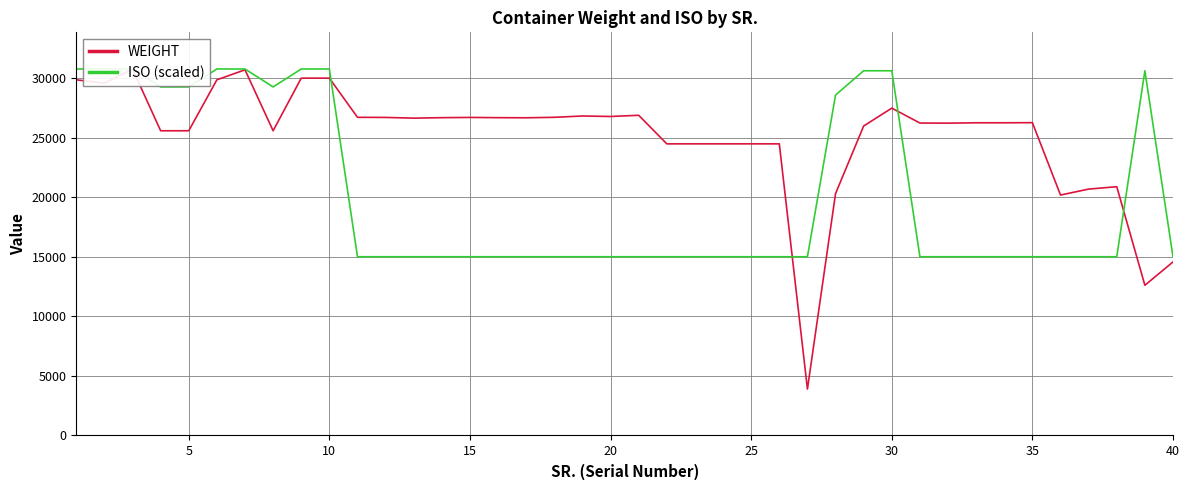

After their last crossing, which series has the higher values: ISO (scaled) or WEIGHT?

ISO (scaled)